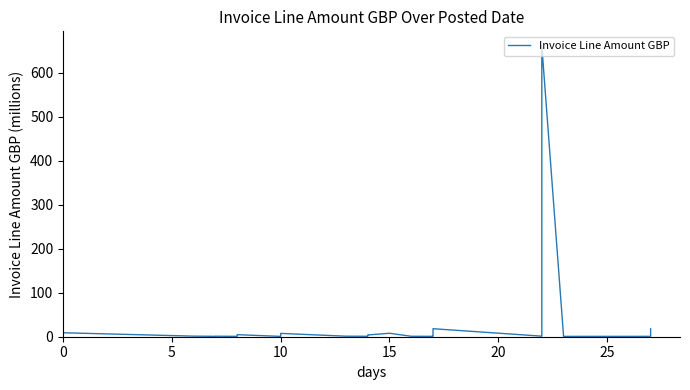

How many interior local peaks (higher than both neighbors) does the data have?

7